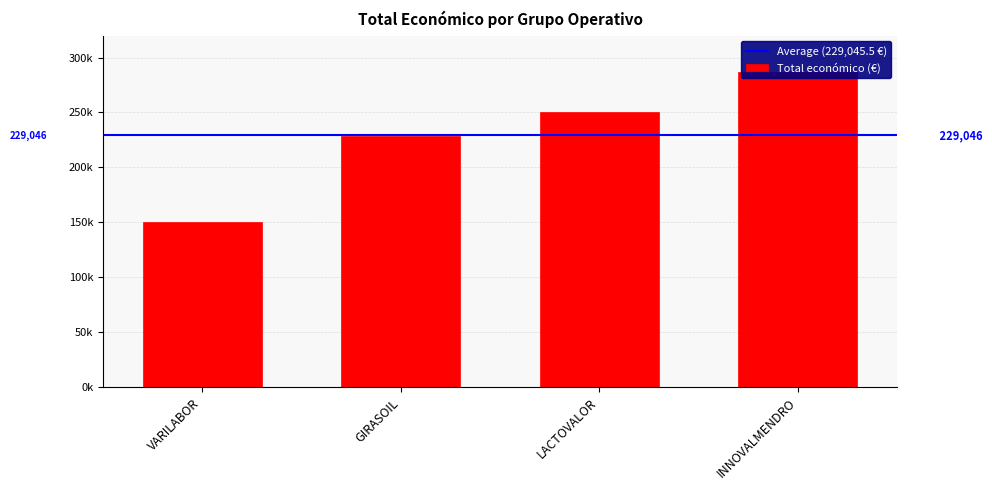

What is the minimum value shown in the chart?

150000